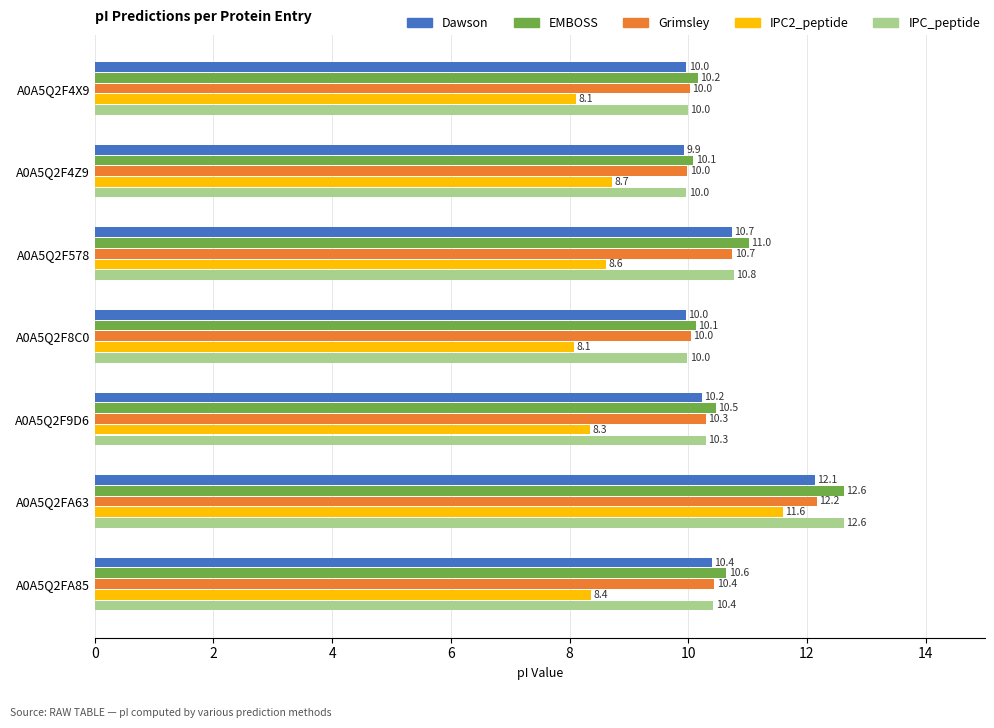

Which series has the widest spread of values?

IPC2_peptide